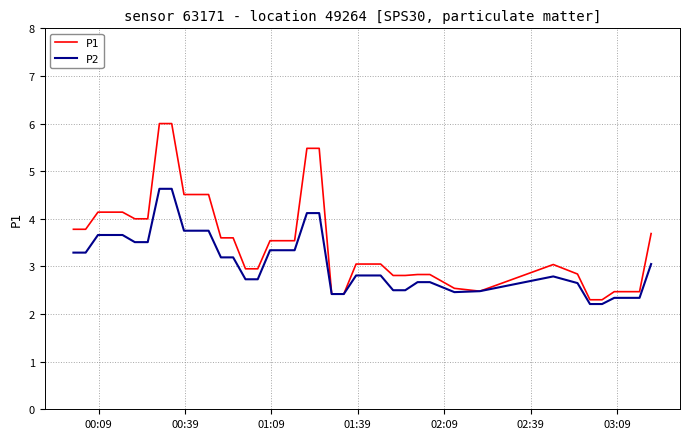

What is the smallest value displayed?

2.2